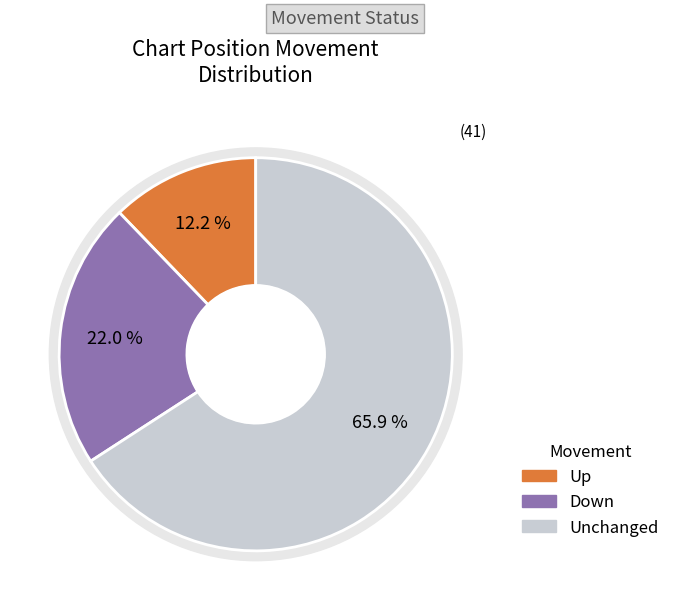

What is the change in value from down to -?

+18